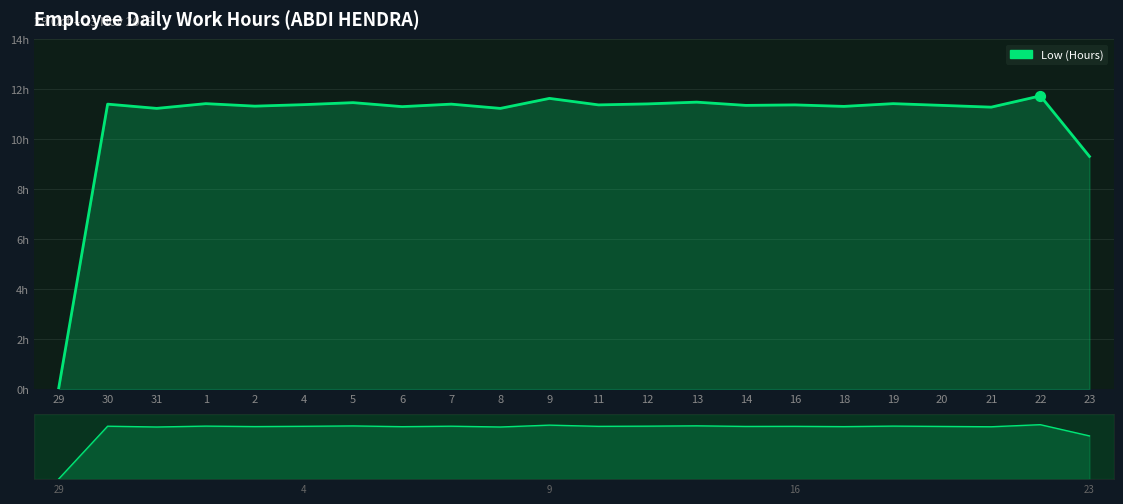

What is the change in value from 6 to 22?

+0.4